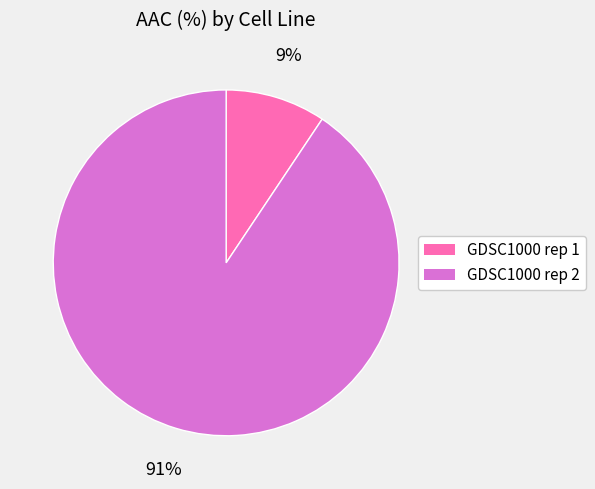

Is GDSC1000 rep 2 the majority of the pie?

Yes